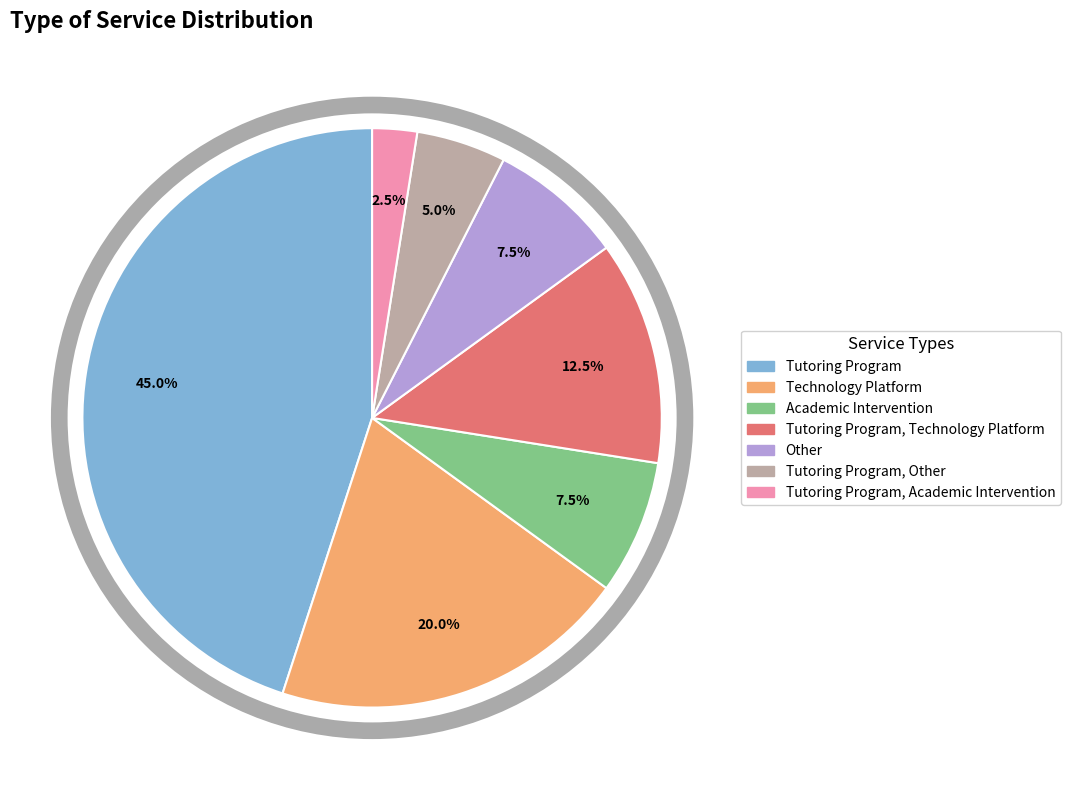

Is there a majority slice in this chart?

No